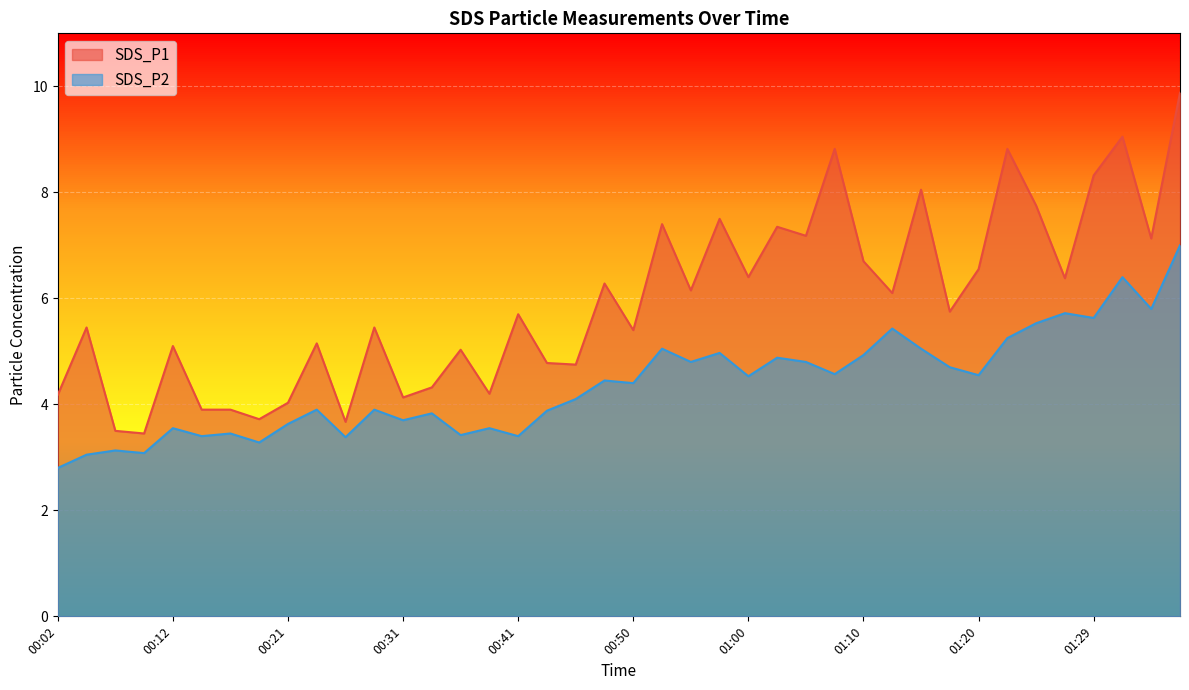

Reading right to left, what are all the values shown in this chart?

SDS_P1: 01:37=9.9	01:34=7.1	01:32=9.1	01:29=8.3	01:27=6.4	01:24=7.8	01:22=8.8	01:20=6.5	01:17=5.8	01:15=8.1	01:12=6.1	01:10=6.7	01:07=8.8	01:05=7.2	01:03=7.3	01:00=6.4	00:58=7.5	00:55=6.2	00:53=7.4	00:50=5.4	00:48=6.3	00:46=4.8	00:43=4.8	00:41=5.7	00:38=4.2	00:36=5.0	00:33=4.3	00:31=4.1	00:29=5.5	00:26=3.7	00:24=5.2	00:21=4.0	00:19=3.7	00:16=3.9	00:14=3.9	00:12=5.1	00:09=3.5	00:07=3.5	00:04=5.5	00:02=4.2
SDS_P2: 01:37=7.0	01:34=5.8	01:32=6.4	01:29=5.6	01:27=5.7	01:24=5.5	01:22=5.2	01:20=4.5	01:17=4.7	01:15=5.0	01:12=5.4	01:10=4.9	01:07=4.6	01:05=4.8	01:03=4.9	01:00=4.5	00:58=5.0	00:55=4.8	00:53=5.0	00:50=4.4	00:48=4.5	00:46=4.1	00:43=3.9	00:41=3.4	00:38=3.5	00:36=3.4	00:33=3.8	00:31=3.7	00:29=3.9	00:26=3.4	00:24=3.9	00:21=3.6	00:19=3.3	00:16=3.5	00:14=3.4	00:12=3.5	00:09=3.1	00:07=3.1	00:04=3.0	00:02=2.8